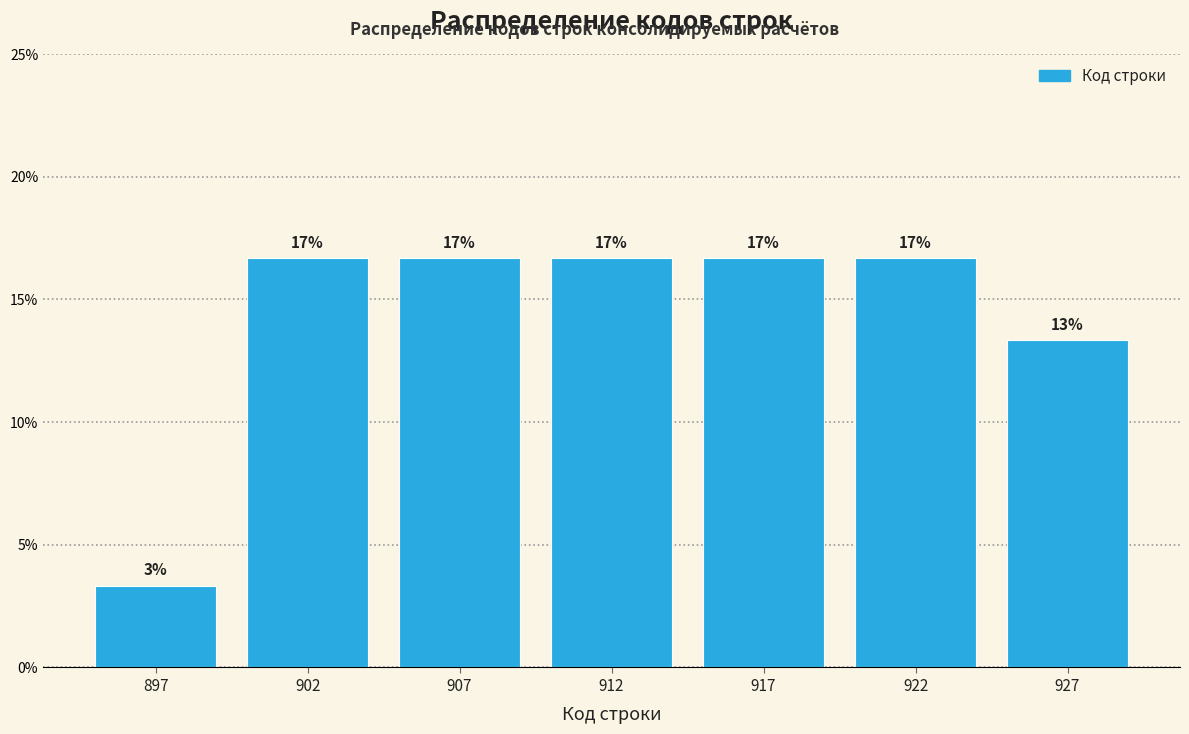

How many bars are there in total?

7